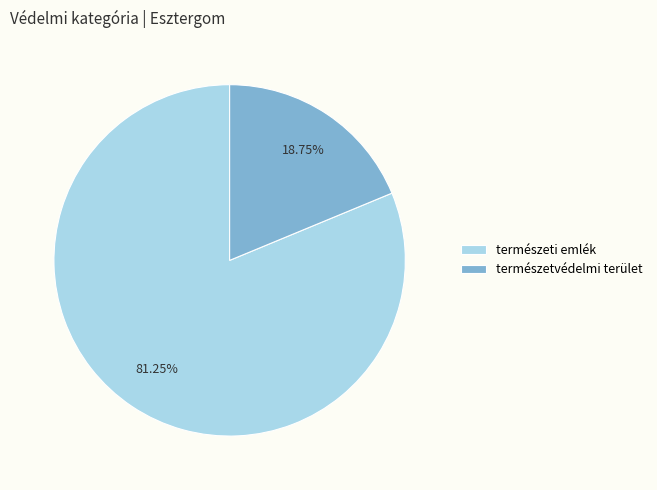

To the nearest percent, what is the difference between the largest and smallest slice percentages?

62%